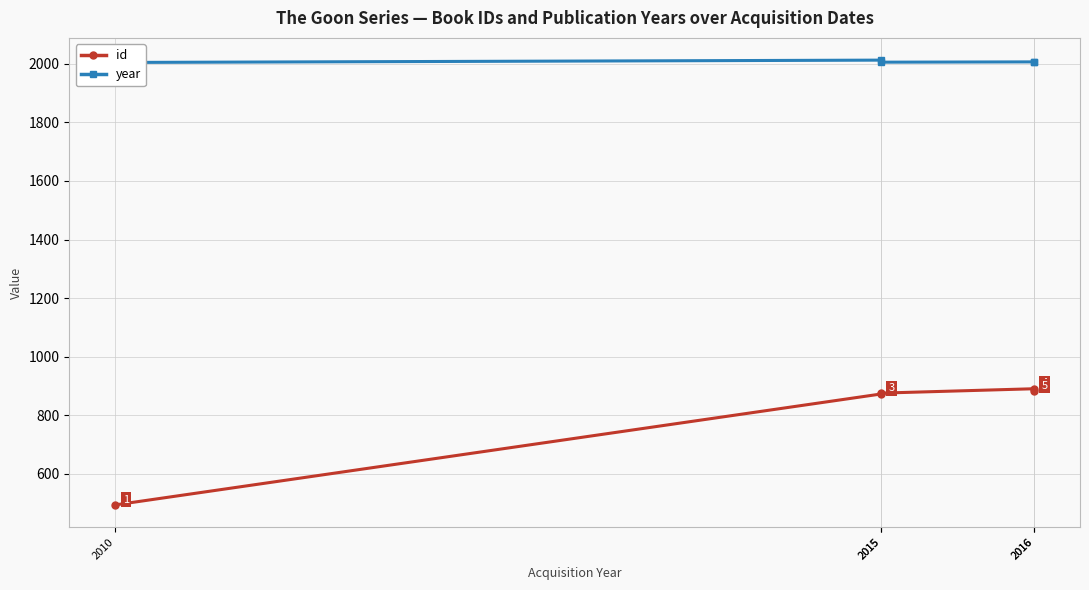

Reading right to left, list all the values displayed in this chart.

id: 882	890	875	872	493
year: 2006	2007	2006	2013	2005